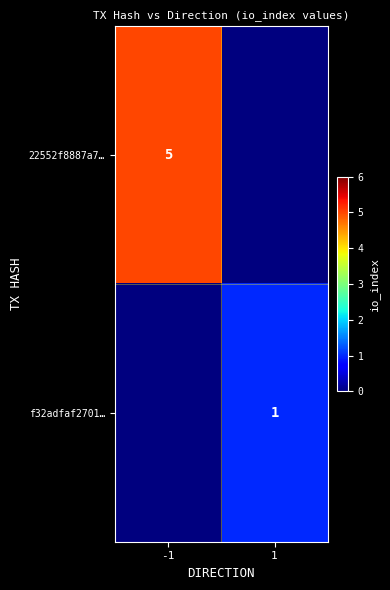

Is it true that 22552f8887a7… equals 8 at -1?

False